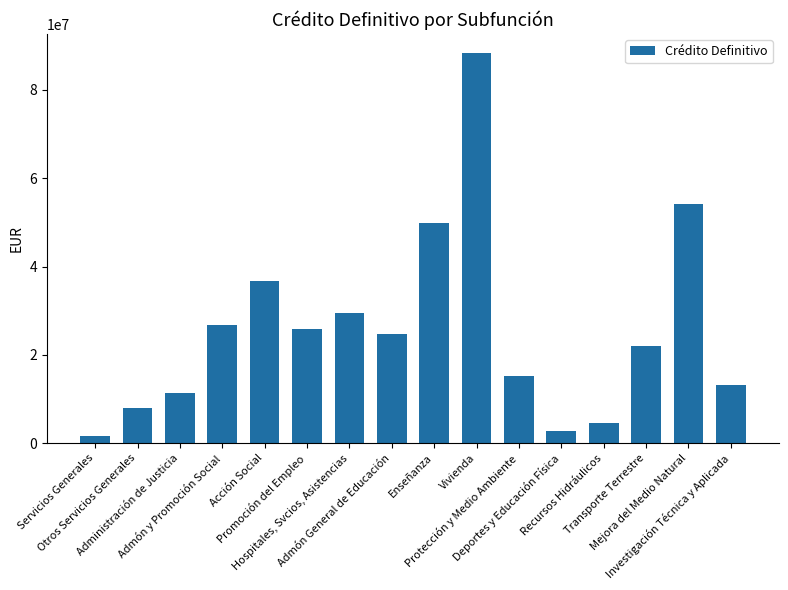

Rank the categories by value from lowest to highest.

Servicios Generales, Deportes y Educación Física, Recursos Hidráulicos, Otros Servicios Generales, Administración de Justicia, Investigación Técnica y Aplicada, Protección y Medio Ambiente, Transporte Terrestre, Admón General de Educación, Promoción del Empleo, Admón y Promoción Social, Hospitales, Svcios, Asistencias, Acción Social, Enseñanza, Mejora del Medio Natural, Vivienda